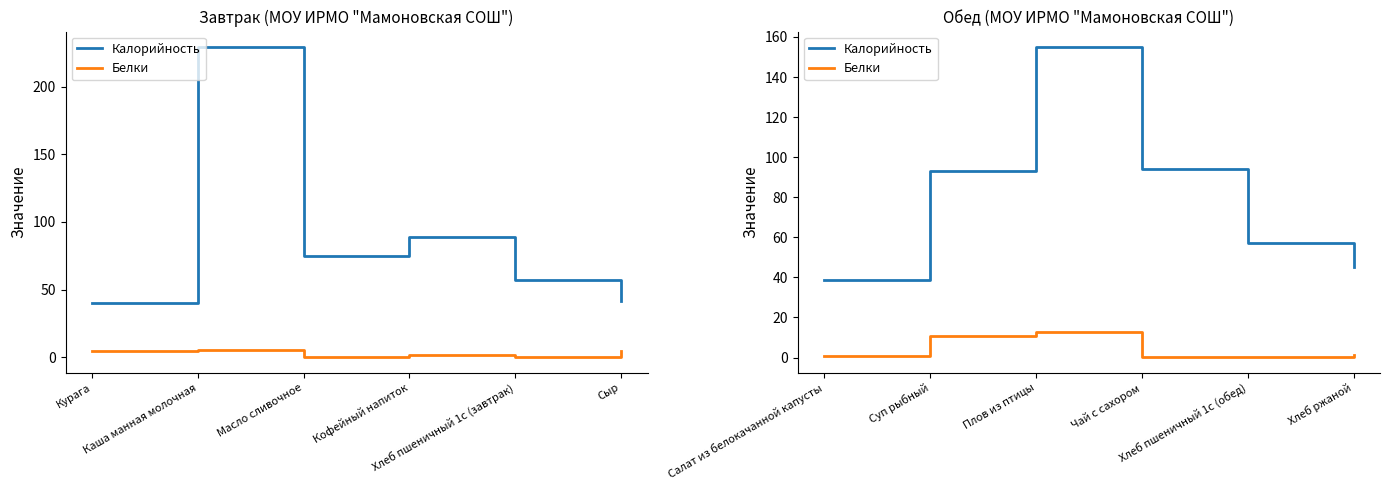

In Белки, how many points are higher than both neighbors (excluding endpoints)?

1